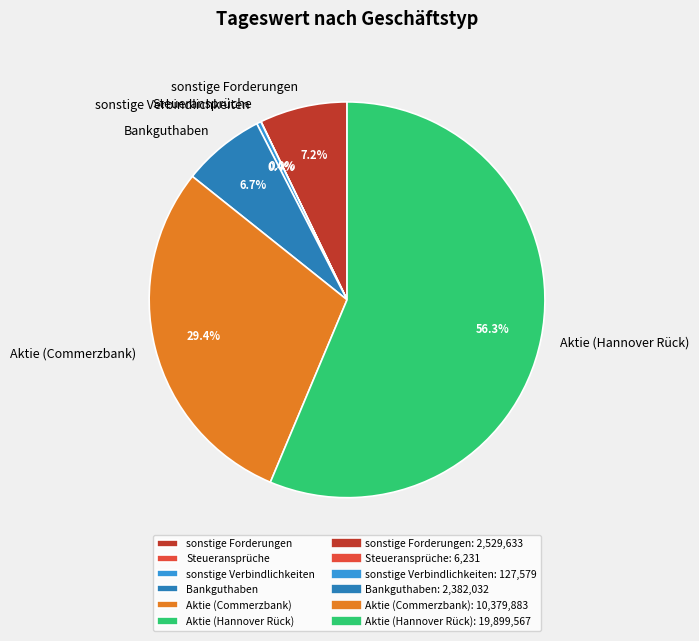

Does any single category account for the majority?

Yes